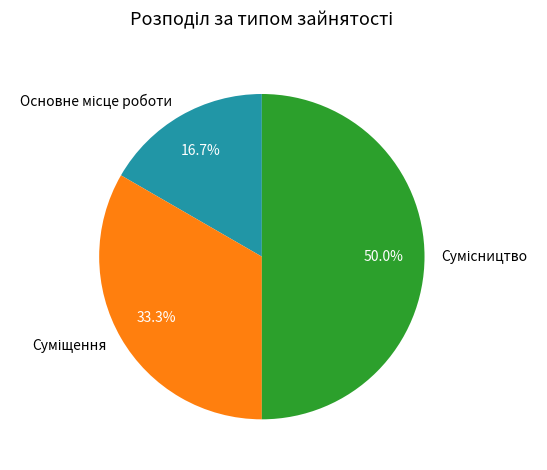

The Основне місце роботи slice represents 17% of the pie. True or false?

True